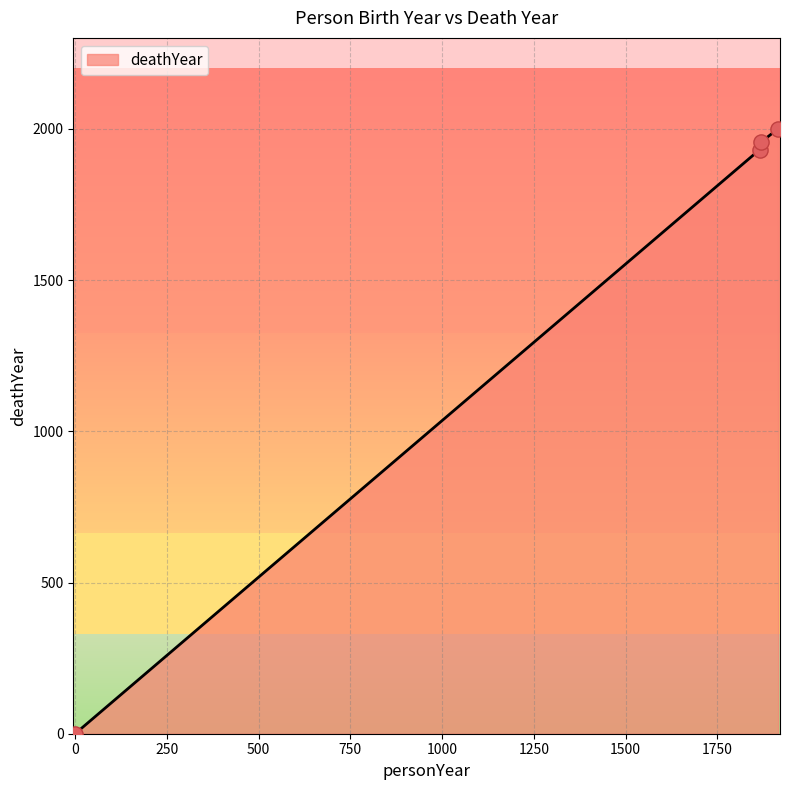

True or false: there are more than 2 points higher than both neighbors.

False